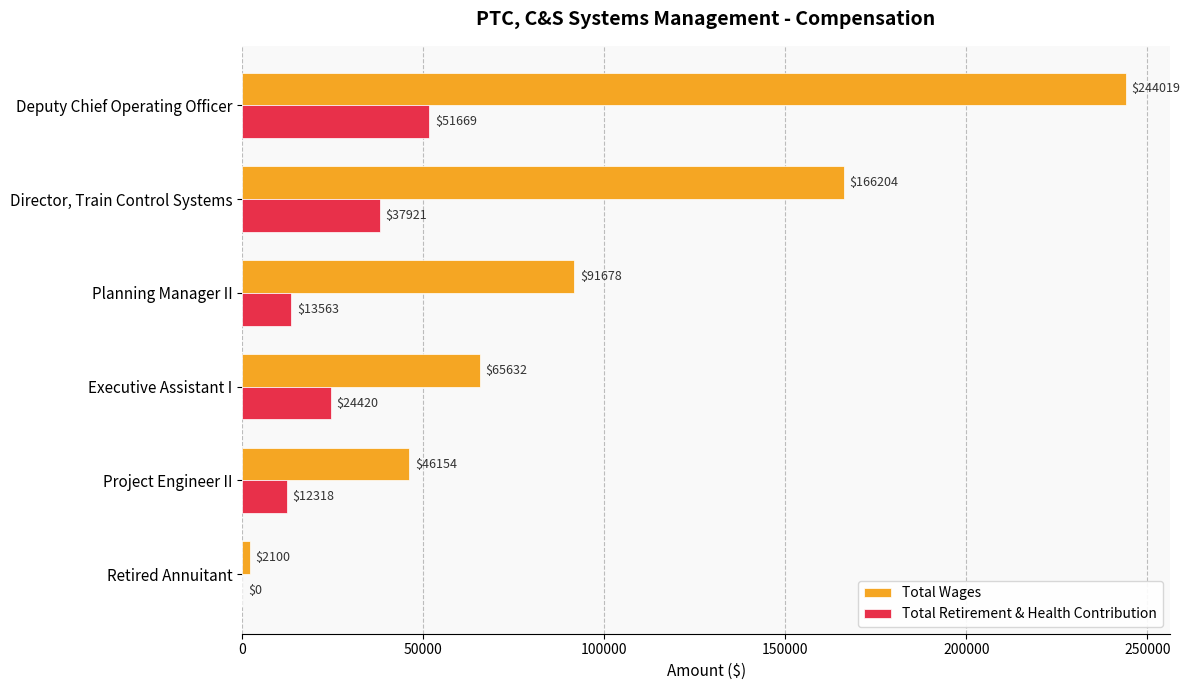

The Total Wages series shows 2100 at Retired Annuitant. True or false?

True